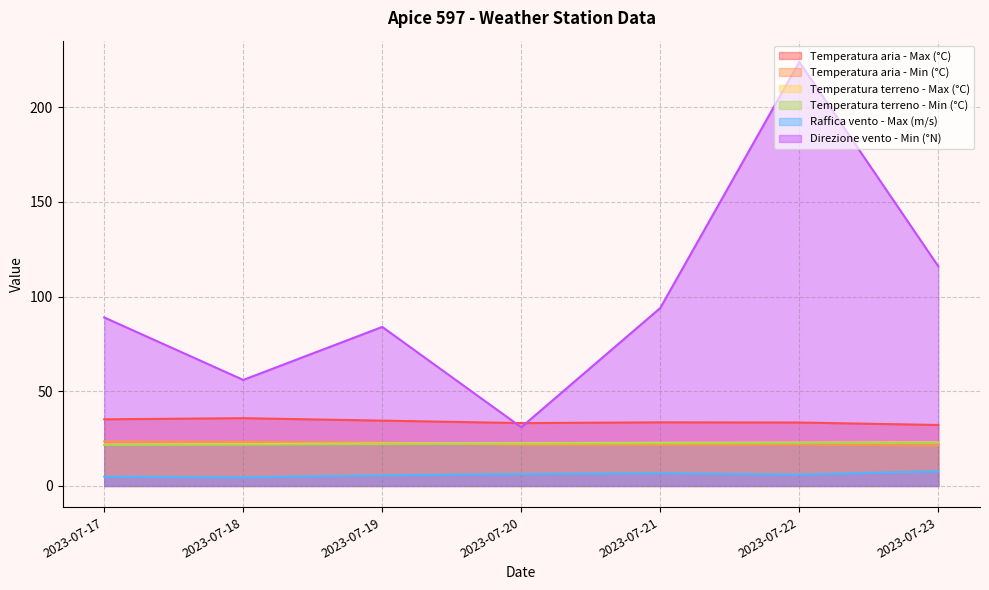

What is the lowest value of the Raffica vento - Max (m/s) series?

4.6